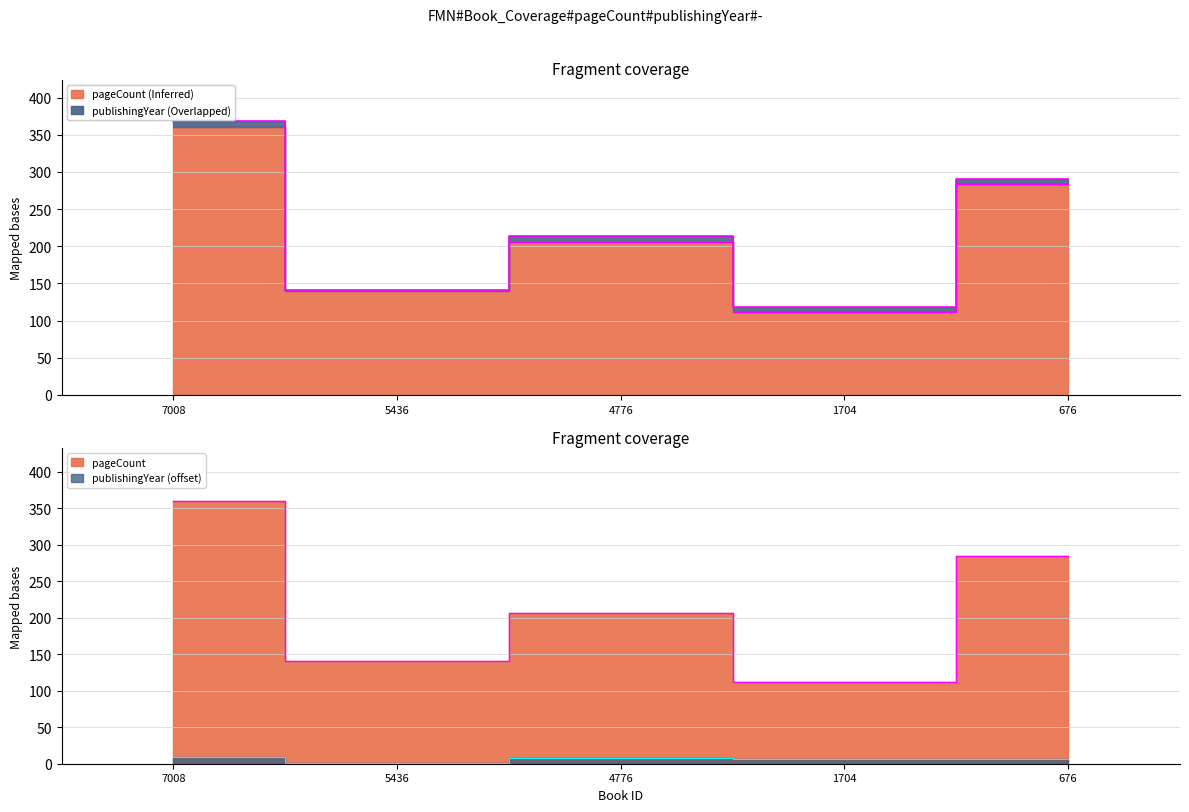

True or false: pageCount has more than 0 interior local peaks.

True